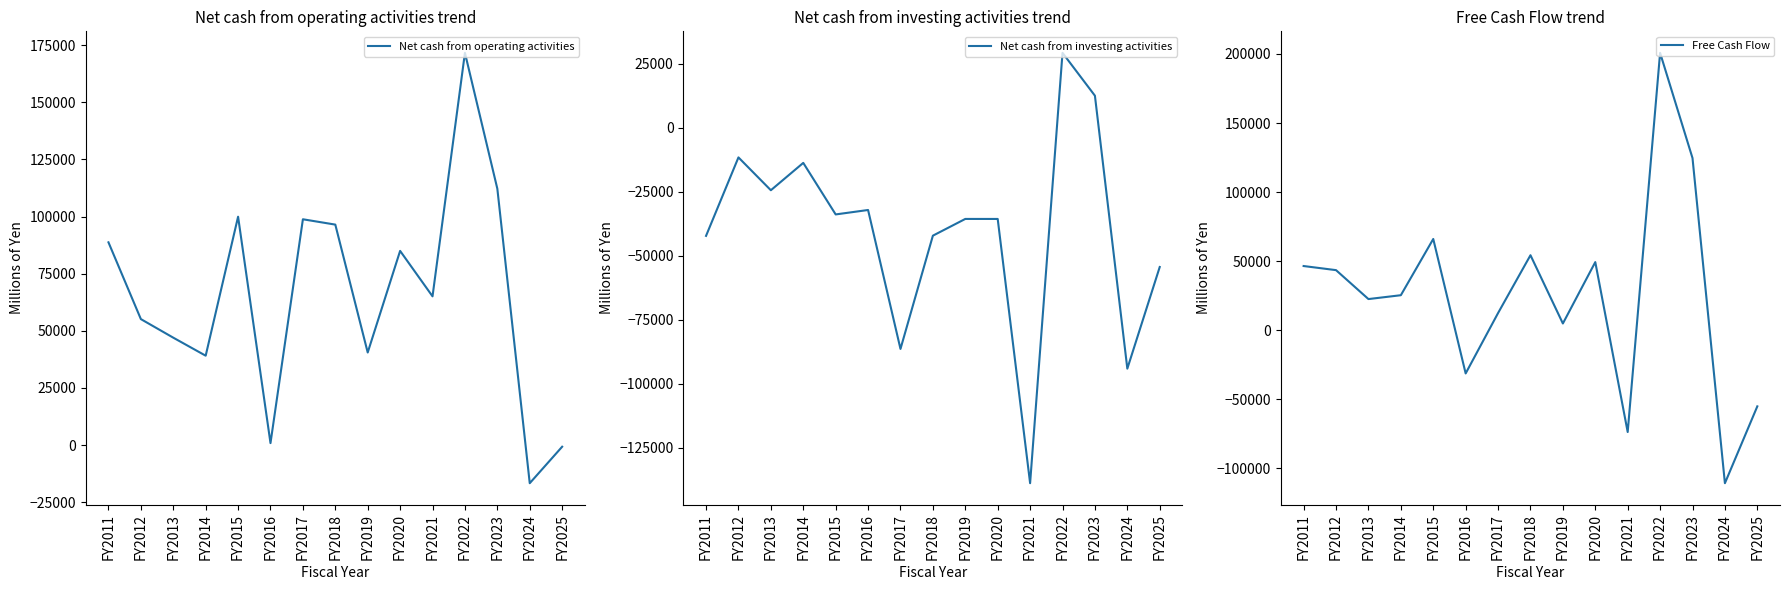

True or false: Net cash from investing activities and Net cash from operating activities intersect in this chart.

False